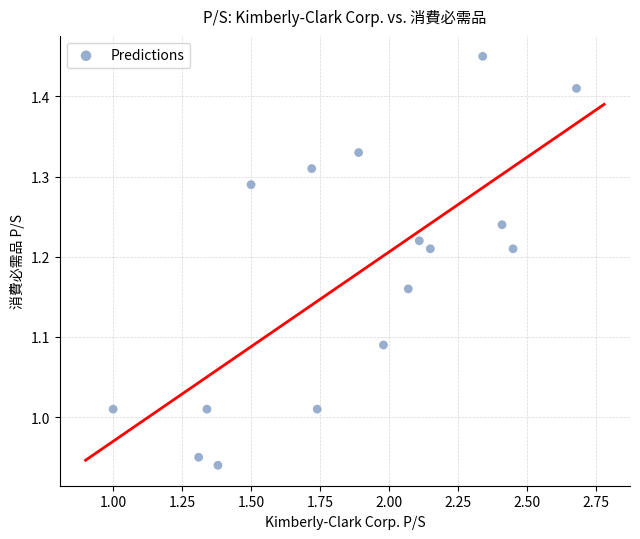

What is the range of Y values (max minus min)?

0.5